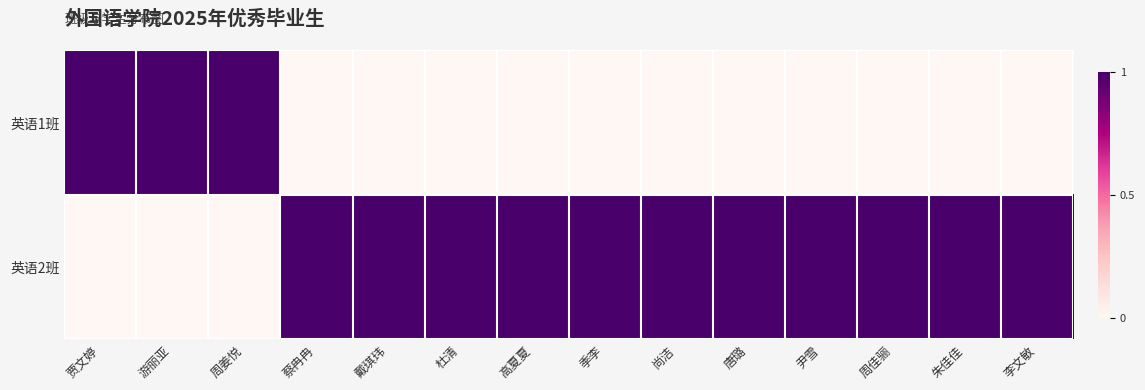

What is the spread (max minus min) of values at 周姜悦?

1